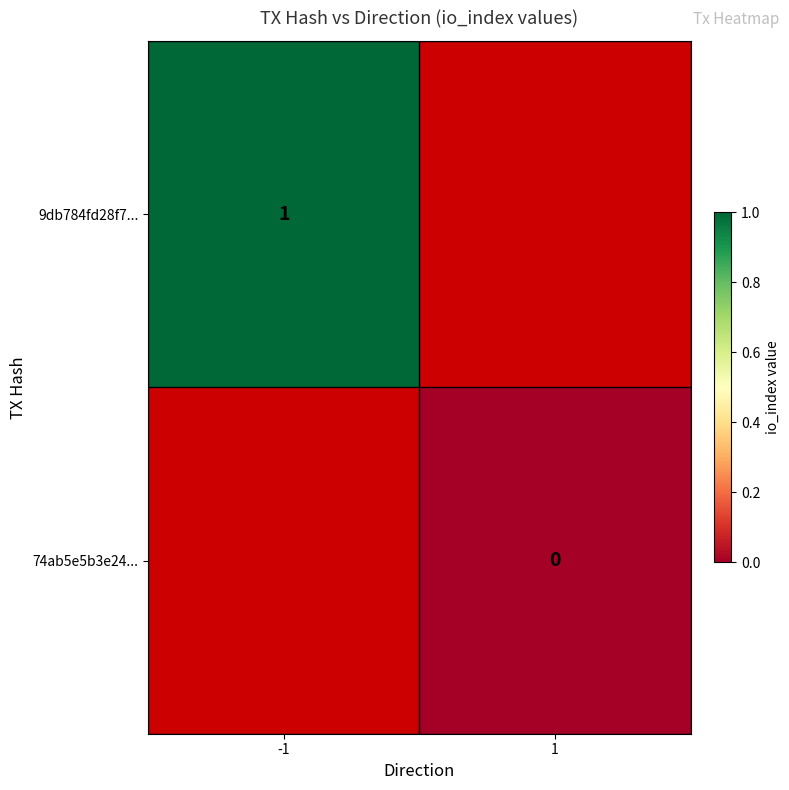

The 9db784fd28f7... series shows 0 at -1. True or false?

False